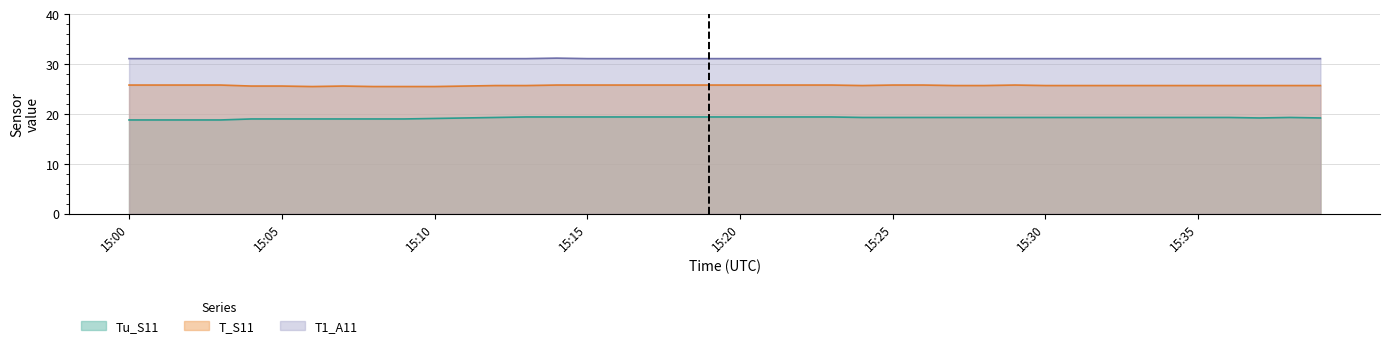

Where does the Tu_S11 series first go above 19?

15:10